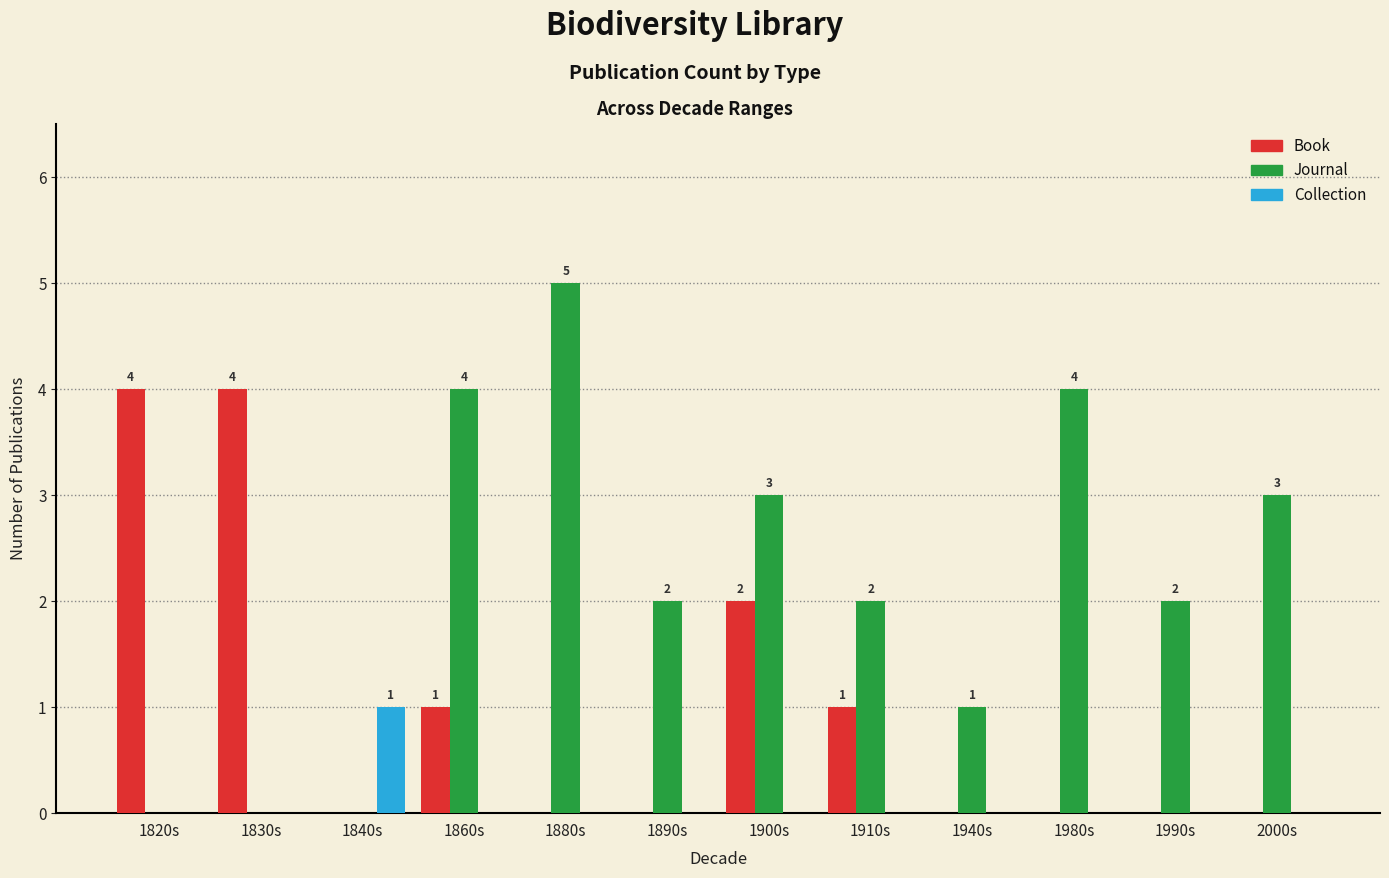

The value of Journal at 1900s is 3. True or false?

True